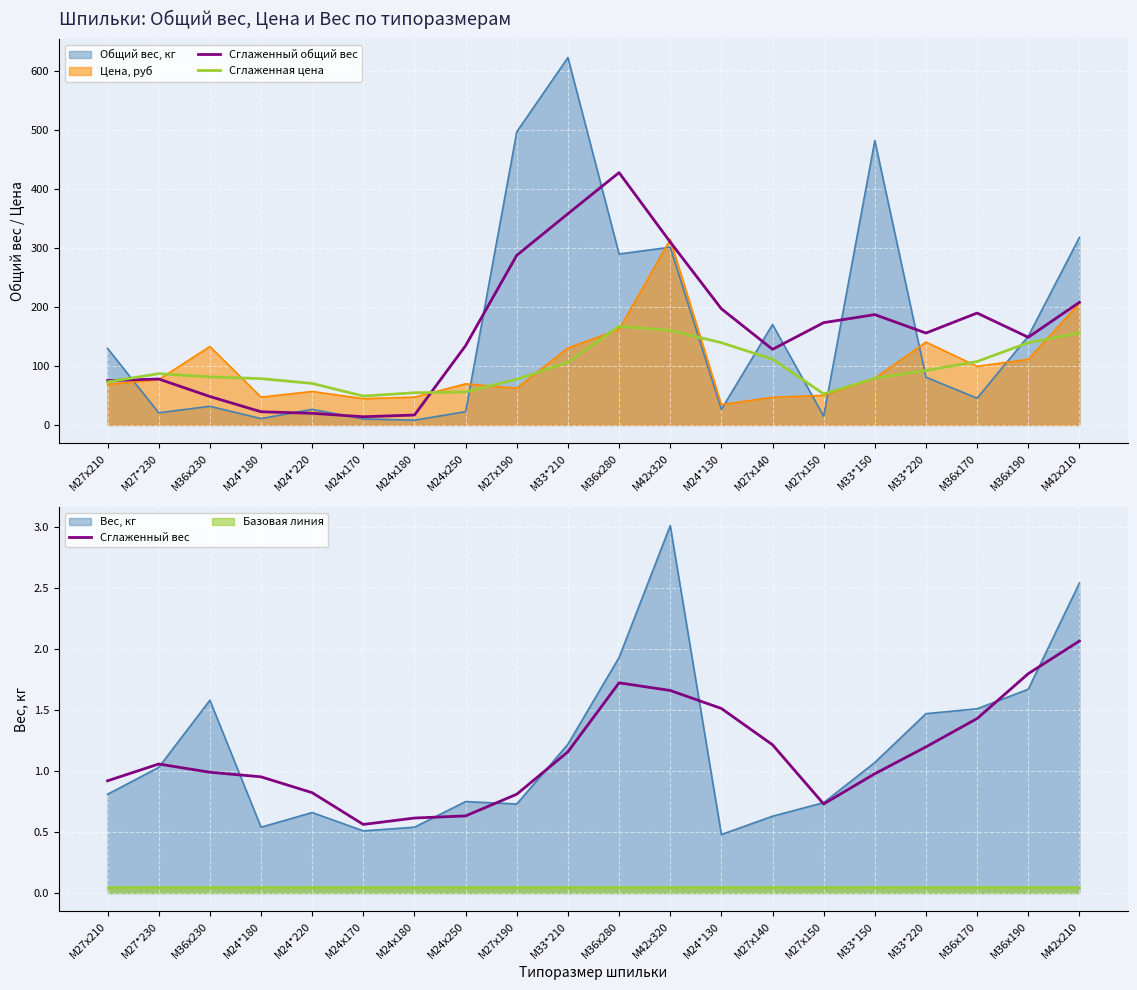

True or false: Сглаженная цена has more than 1 interior local peaks.

True